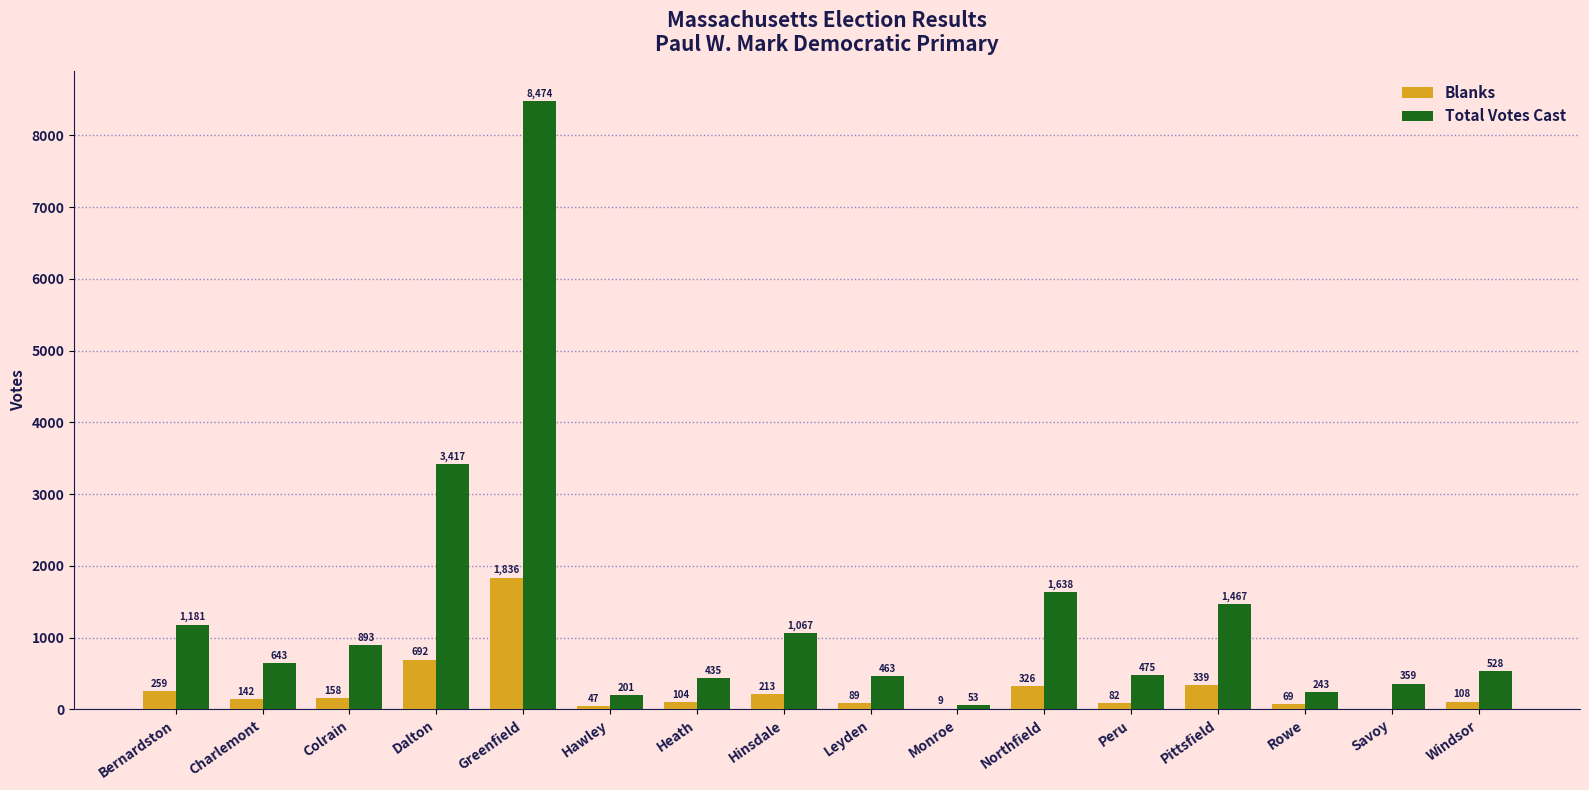

What is the spread (max minus min) of values at Savoy?

359